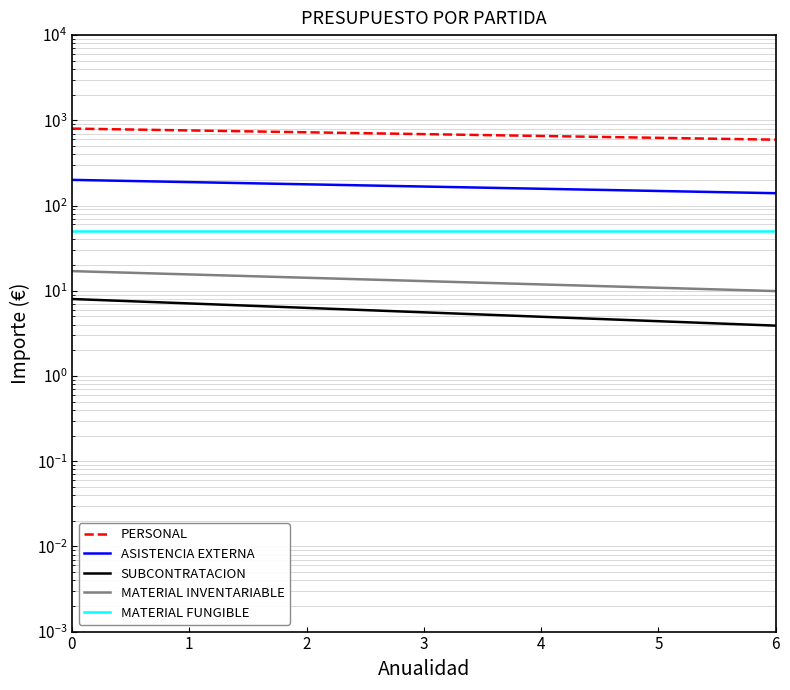

True or false: MATERIAL INVENTARIABLE and MATERIAL FUNGIBLE intersect in this chart.

False